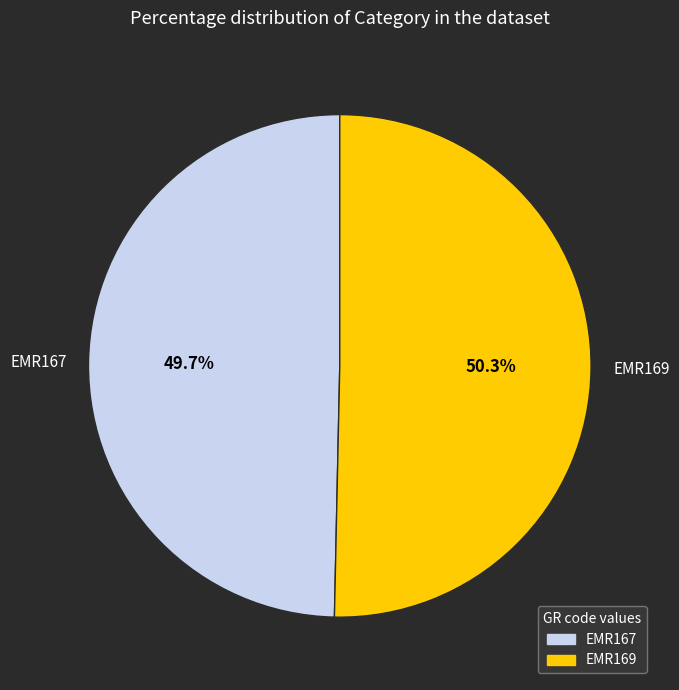

Is there any slice that represents more than half of the pie?

Yes